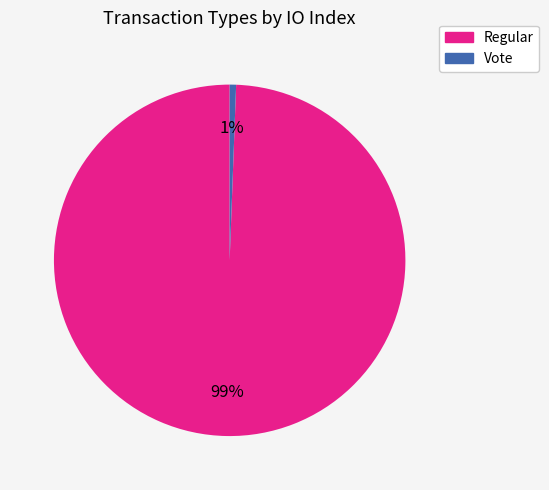

How many slices are in this pie chart?

2